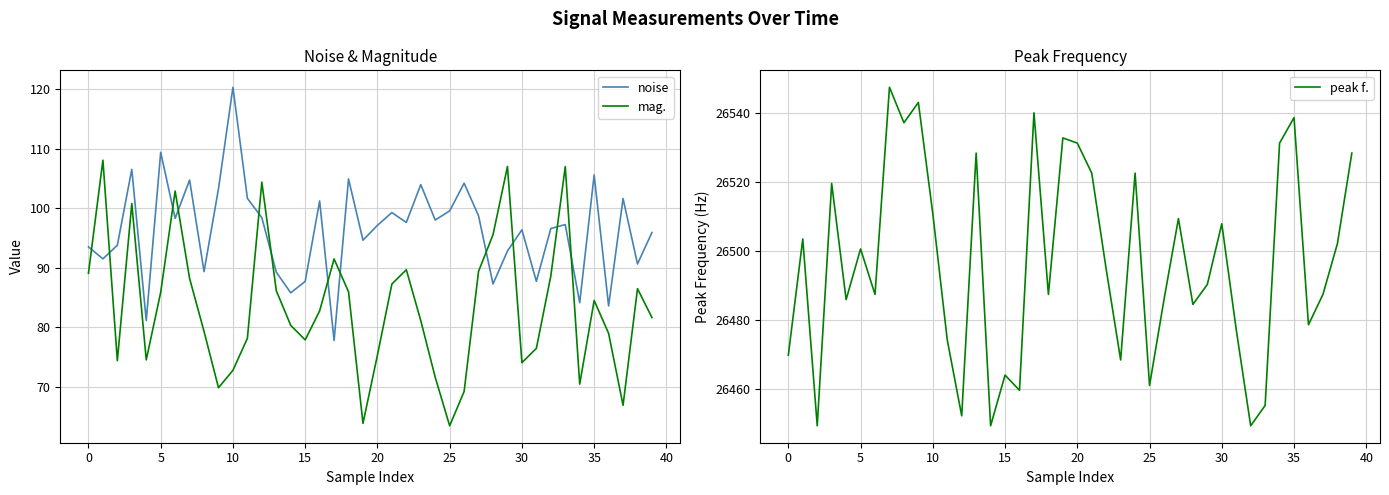

How many series are shown in this chart?

3